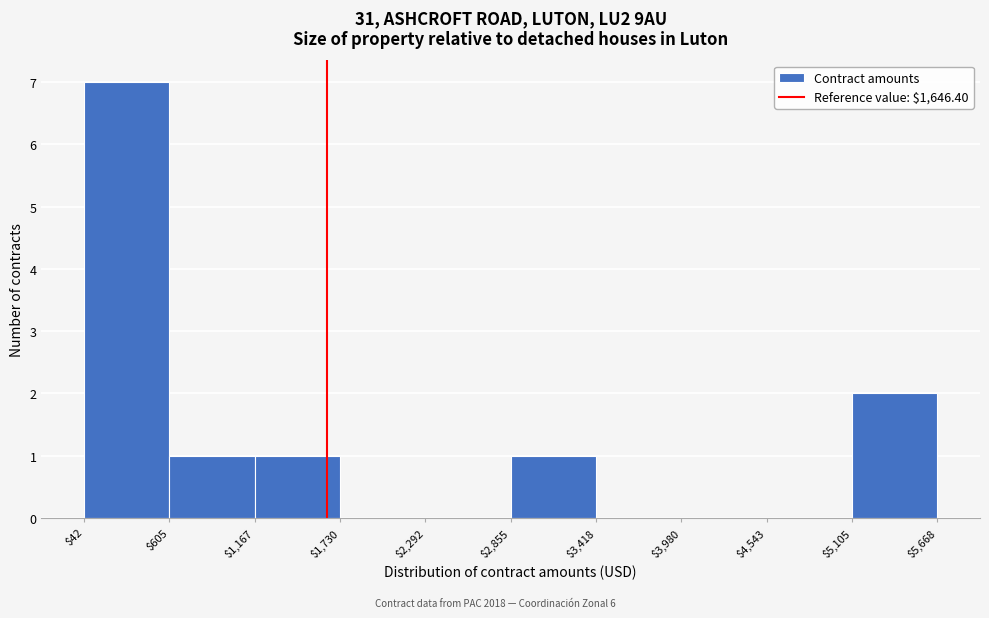

Reading left to right, list every bar in this chart as the range it spans on the x-axis followed by its height. The values are not printed on the chart, so give them approximately, as read against the axis.

$42 to $605: 7
$605 to $1,167: 1
$1,167 to $1,730: 1
$1,730 to $2,292: 0
$2,292 to $2,855: 0
$2,855 to $3,418: 1
$3,418 to $3,980: 0
$3,980 to $4,543: 0
$4,543 to $5,105: 0
$5,105 to $5,668: 2